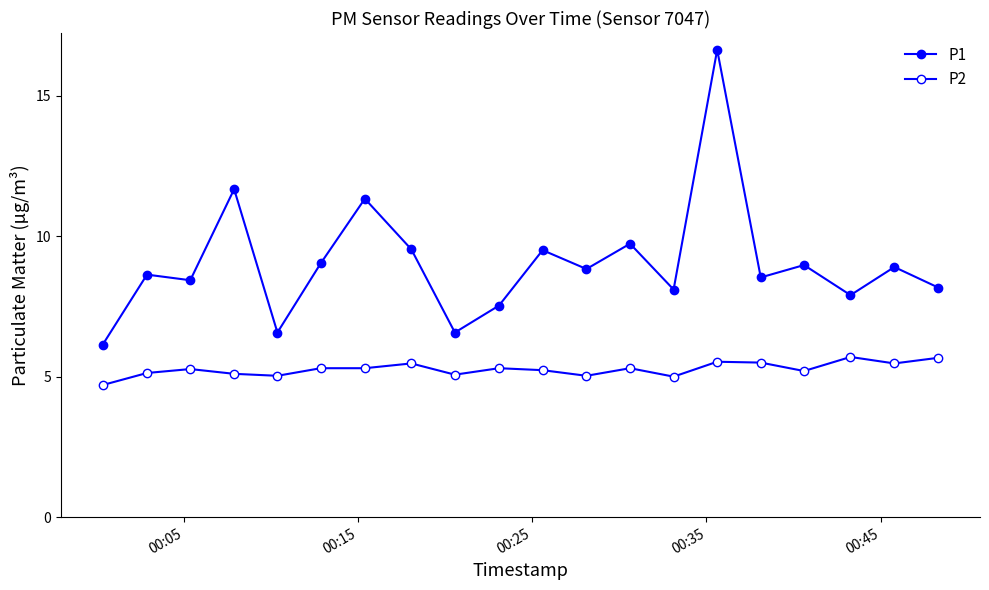

Is this an area chart (filled region under the line)?

No